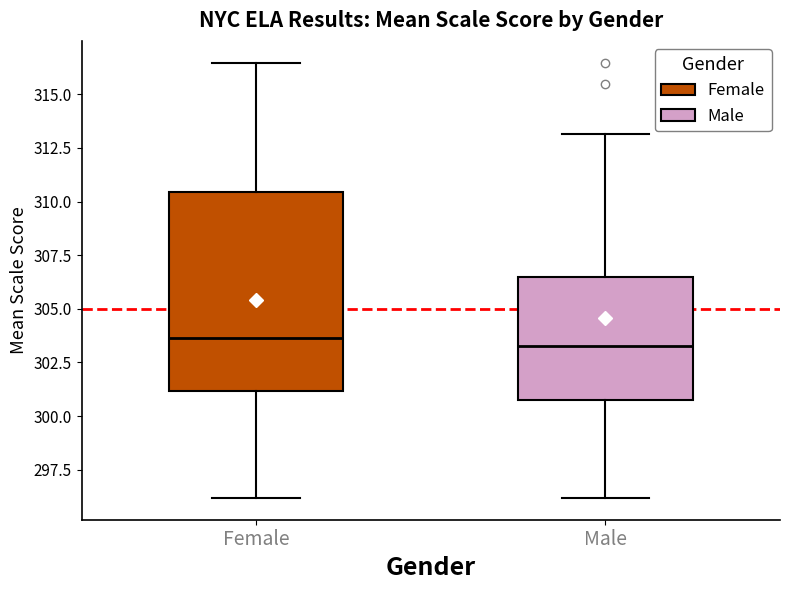

Which box is the tallest, from its lower edge to its upper edge?

Female